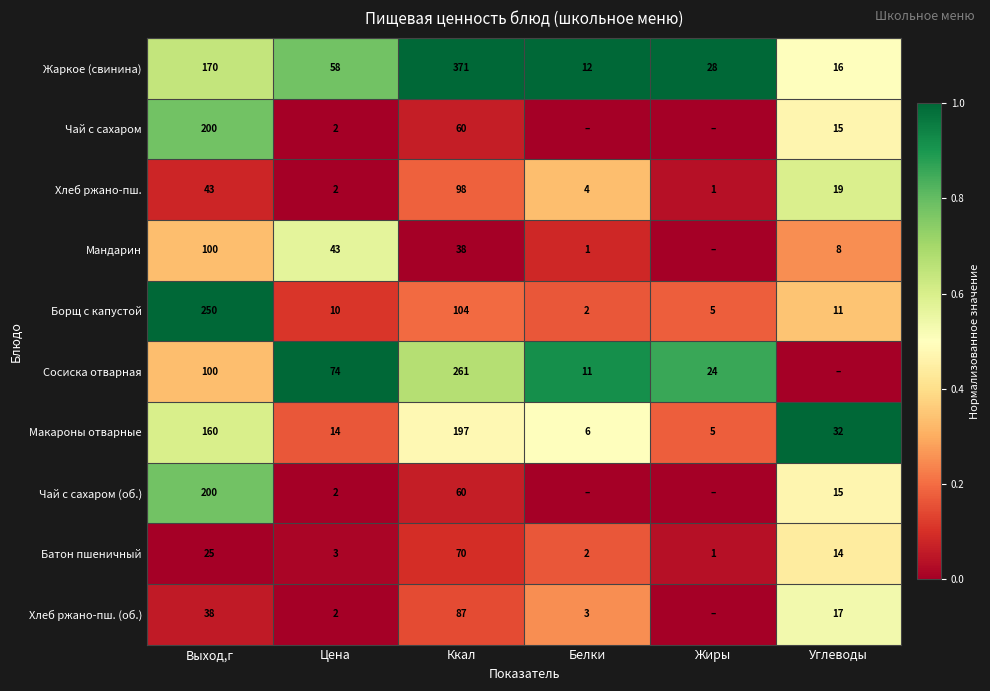

Is the value of Чай с сахаром (об.) at Цена greater than the value of Батон пшеничный at Цена?

No